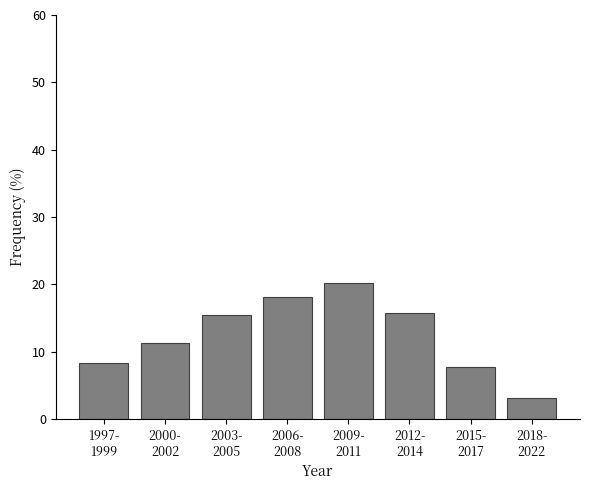

Reading left to right, transcribe all the data shown in this chart.

8.3	11.3	15.4	18.2	20.3	15.7	7.8	3.1